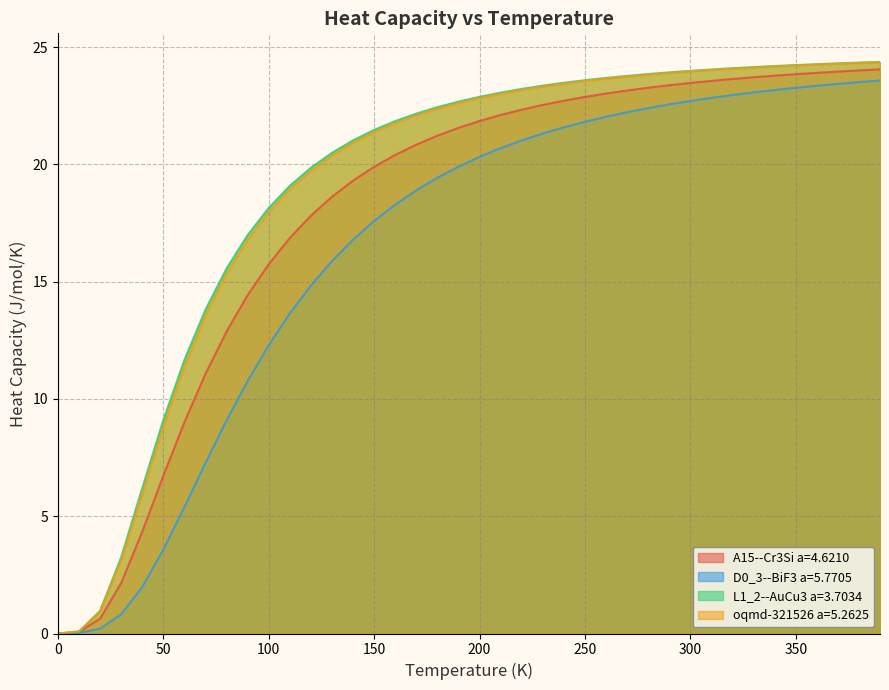

True or false: D0_3--BiF3 a=5.7705 has a value of 23.3 at 350.

True